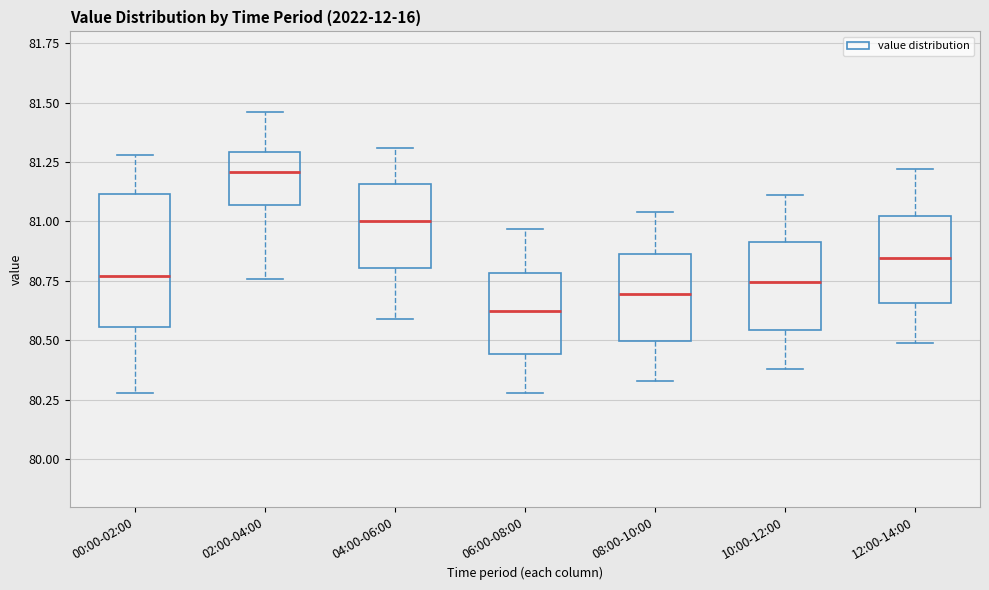

Reading left to right, read every box against the y-axis: the position of its median line, the range the box covers, and the ends of its whiskers. The values are not printed on the chart, so give them approximately, as read against the axis.

00:00-02:00: median 80.75, box 80.55 to 81.10, whiskers 80.30 to 81.30
02:00-04:00: median 81.20, box 81.05 to 81.30, whiskers 80.75 to 81.45
04:00-06:00: median 81.00, box 80.80 to 81.15, whiskers 80.60 to 81.30
06:00-08:00: median 80.65, box 80.45 to 80.80, whiskers 80.30 to 80.95
08:00-10:00: median 80.70, box 80.50 to 80.85, whiskers 80.35 to 81.05
10:00-12:00: median 80.75, box 80.55 to 80.90, whiskers 80.40 to 81.10
12:00-14:00: median 80.85, box 80.65 to 81.05, whiskers 80.50 to 81.20